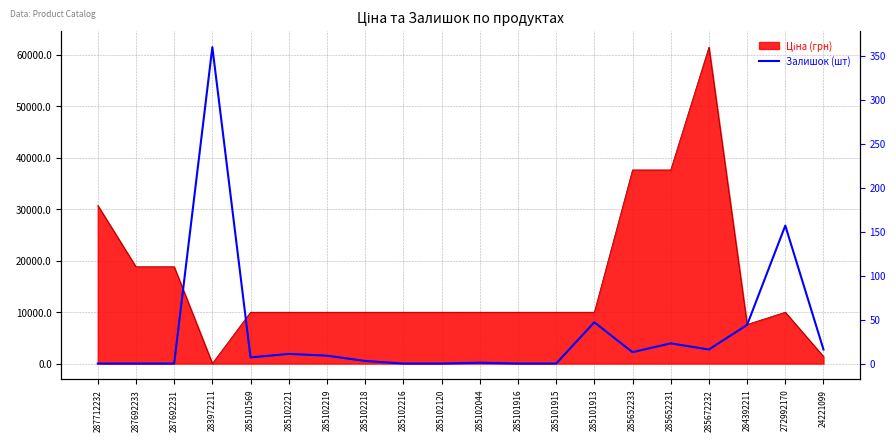

True or false: the data shows 0 at 287692231.

True